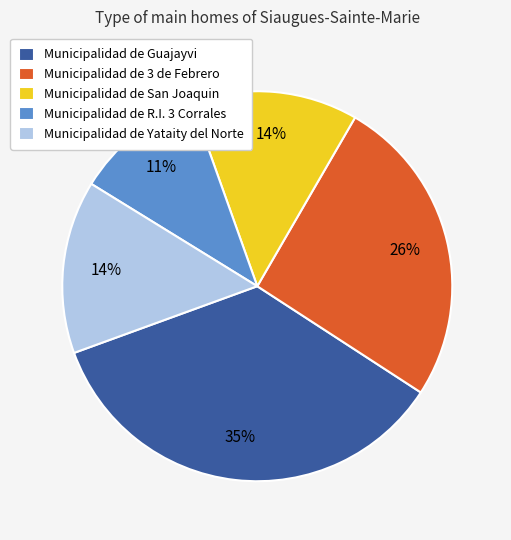

True or false: Municipalidad de 3 de Febrero accounts for 39% of the total.

False